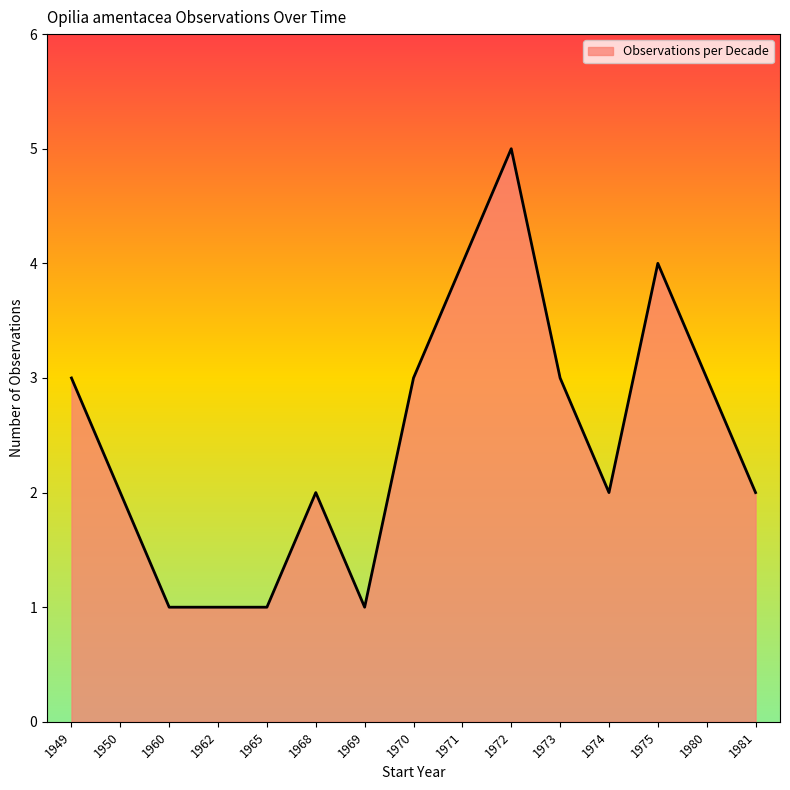

How many values are between 1 and 3?

12